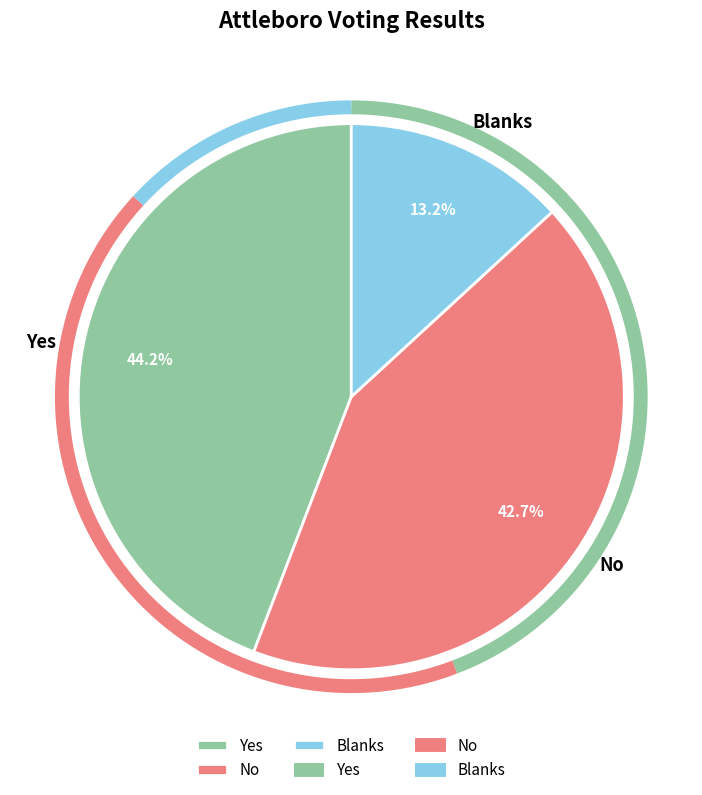

Does any single category account for the majority?

No